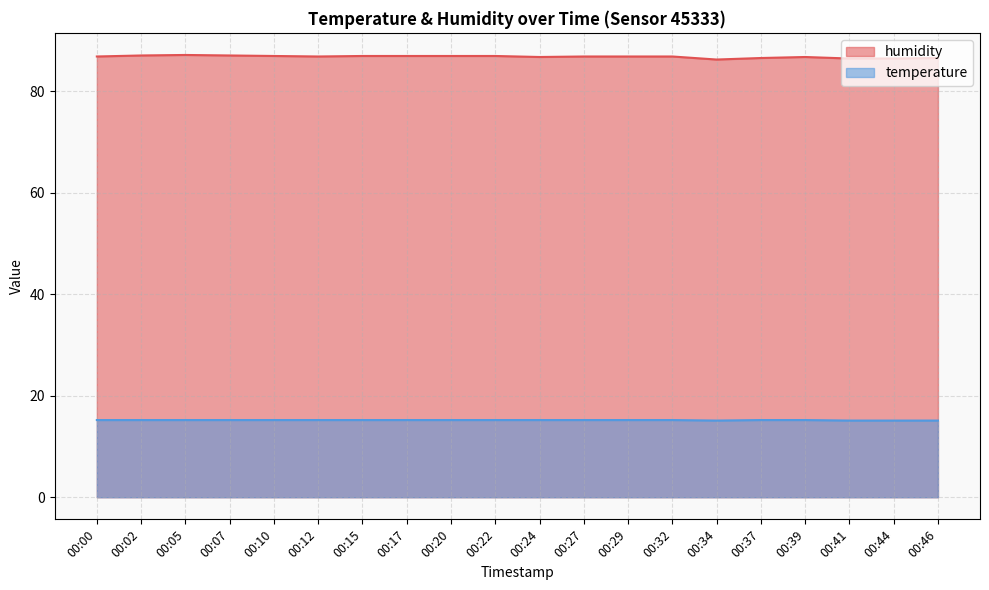

What is the lowest value of the temperature series?

15.1